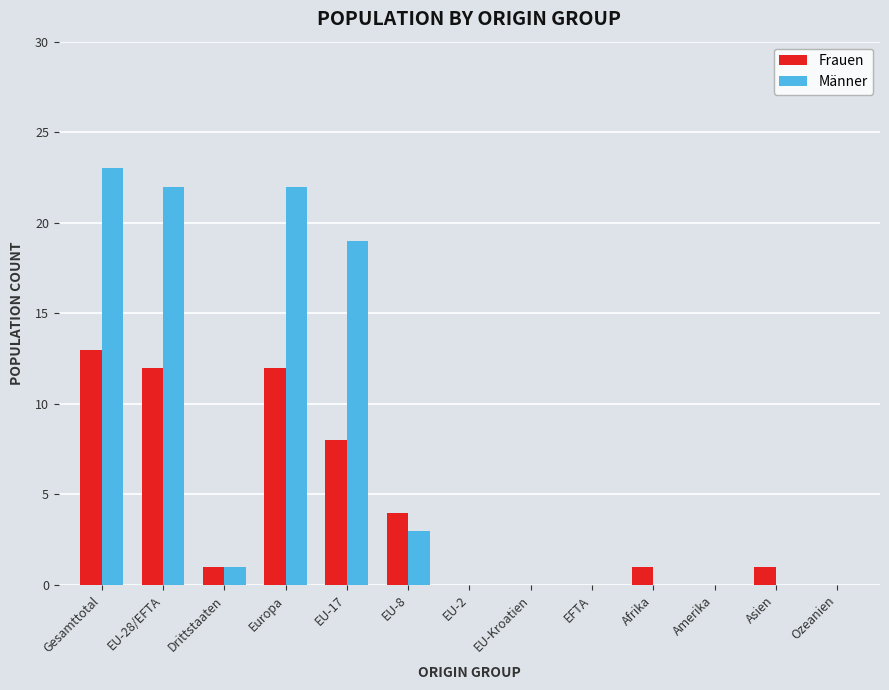

Which series changed the most between Gesamttotal and EU-2?

Männer